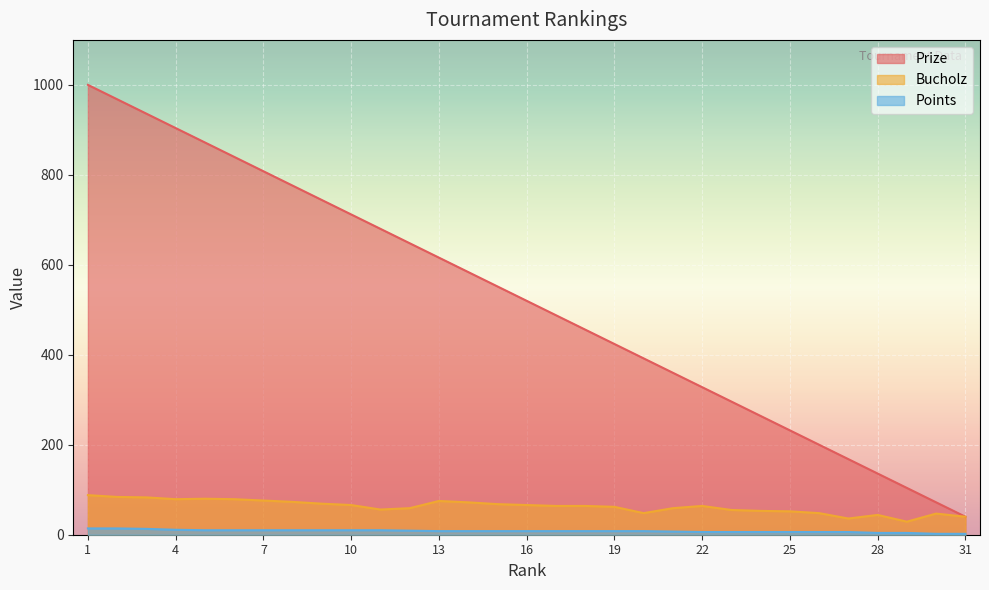

Reading left to right, list all the values displayed in this chart.

Prize: 1000	968	936	904	872	840	808	776	744	712	680	648	616	584	552	520	488	456	424	392	360	328	296	264	232	200	168	136	104	72	40
Bucholz: 88	84	83	79	80	79	76	73	69	66	56	59	75	72	68	66	64	64	62	48	59	64	55	53	52	48	36	44	29	47	40
Points: 14	14	13	11	10	10	10	10	10	10	10	9	8	8	8	8	8	8	8	8	7	6	6	6	6	6	6	4	4	2	2